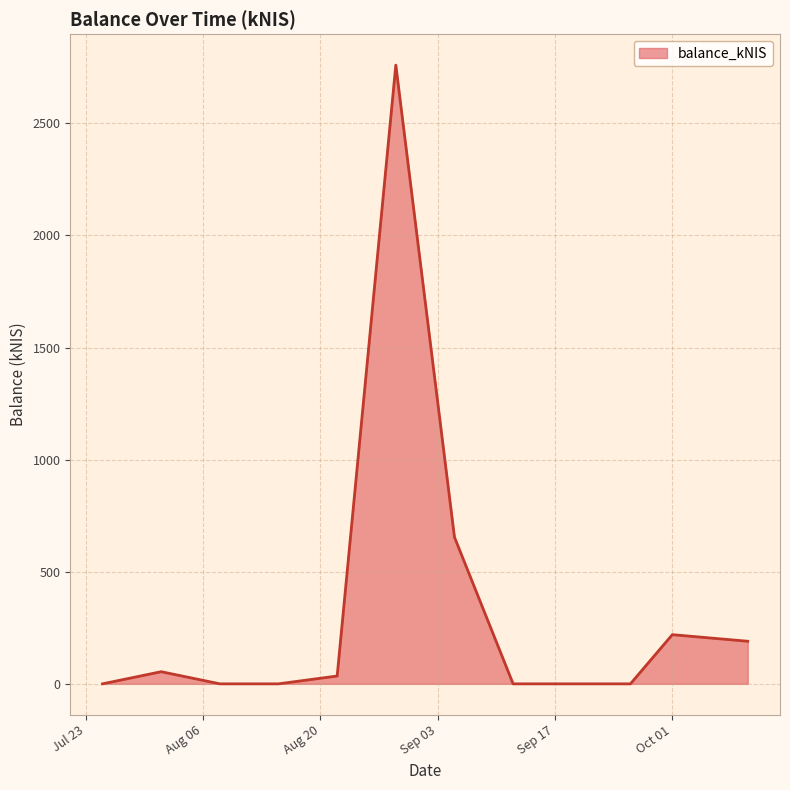

Does the chart have visible grid lines?

Yes